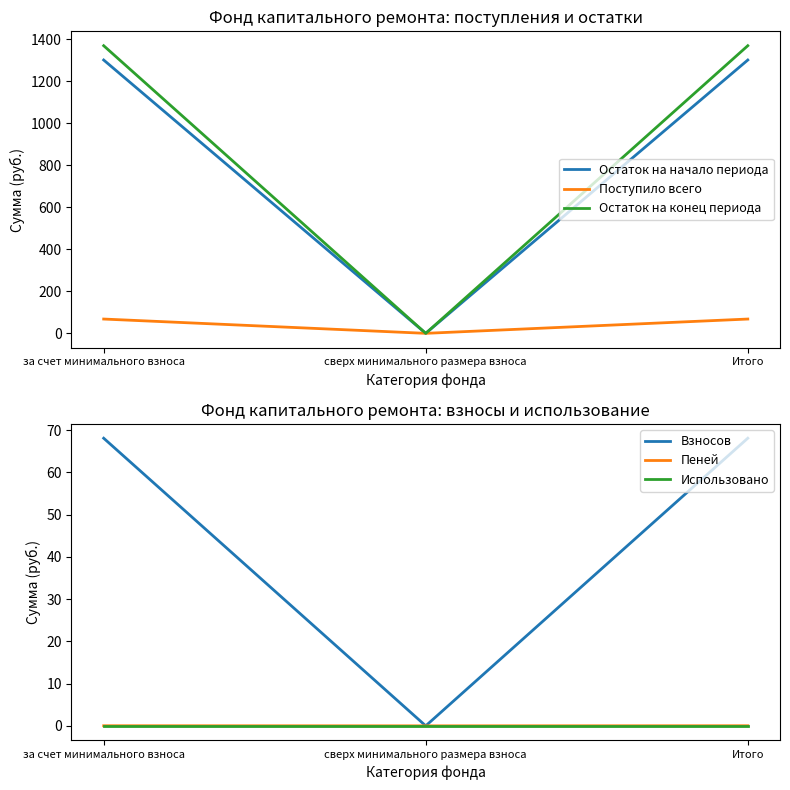

Does the chart have visible grid lines?

No